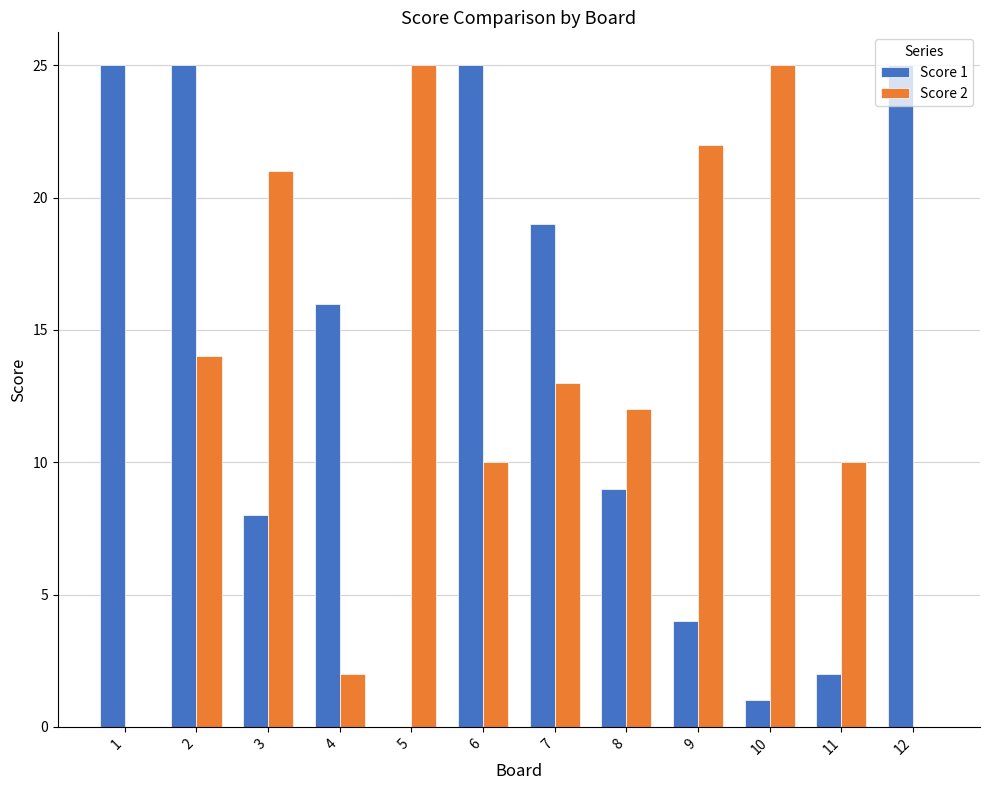

What is the approximate value of Score 1 at 6?

25